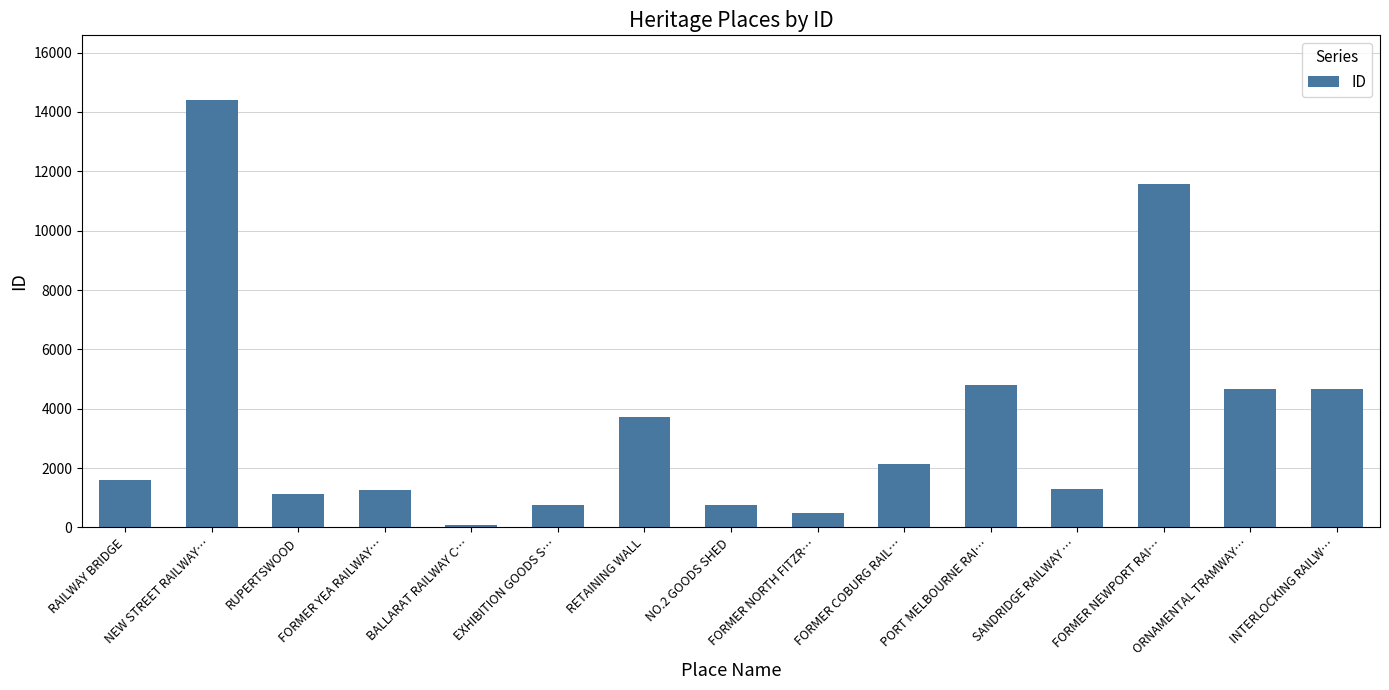

Approximately how many times larger is the value at SANDRIDGE RAILWAY … compared to PORT MELBOURNE RAI…?

0.3